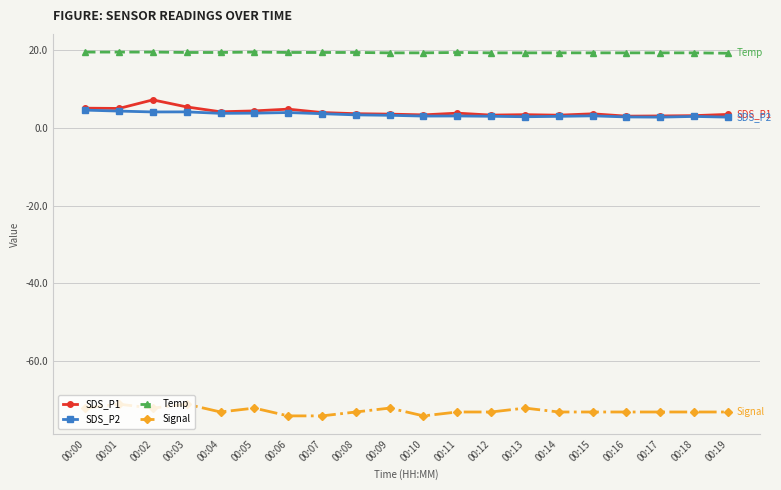

The value of Temp at 00:16 is 19.2. True or false?

True